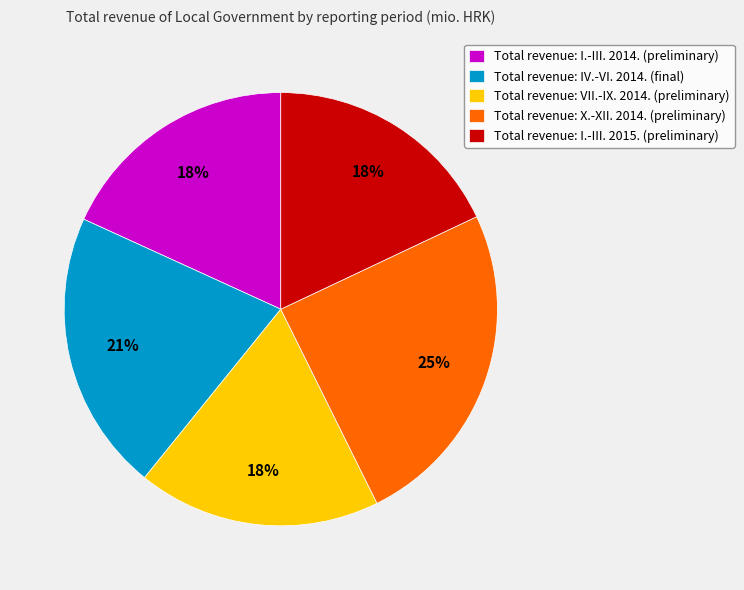

How many slices are in this pie chart?

5